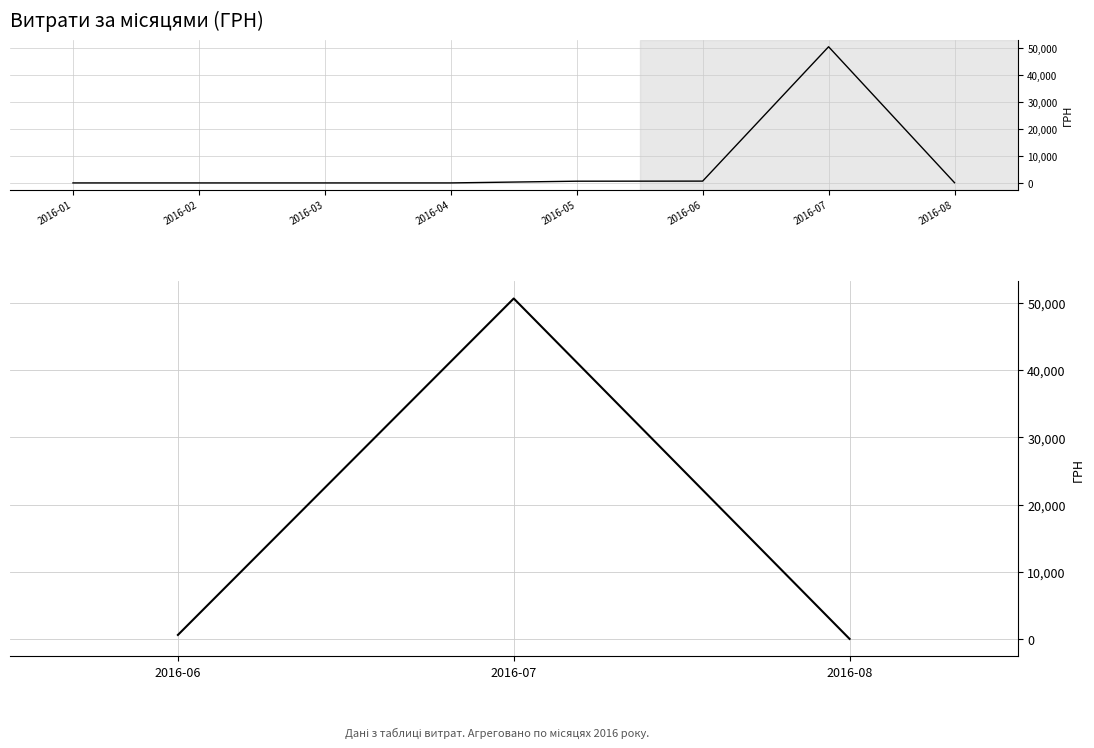

What is the value of the 3rd point from the left?

77.4